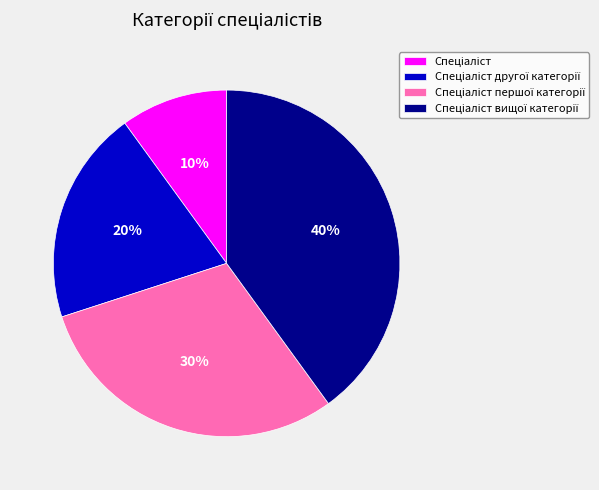

To the nearest percent, what is the average slice percentage?

25%